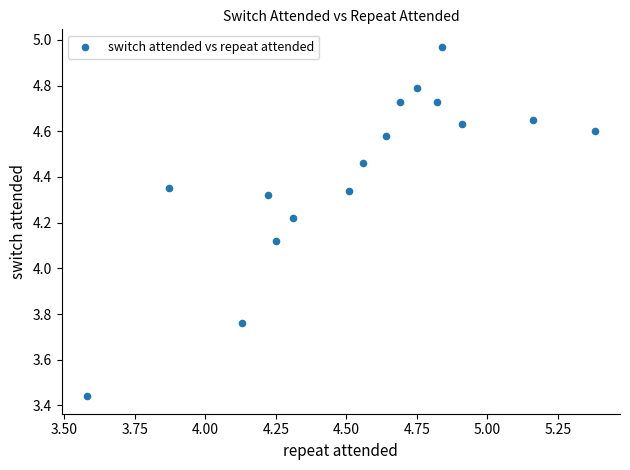

What is the range of Y values (max minus min)?

1.5